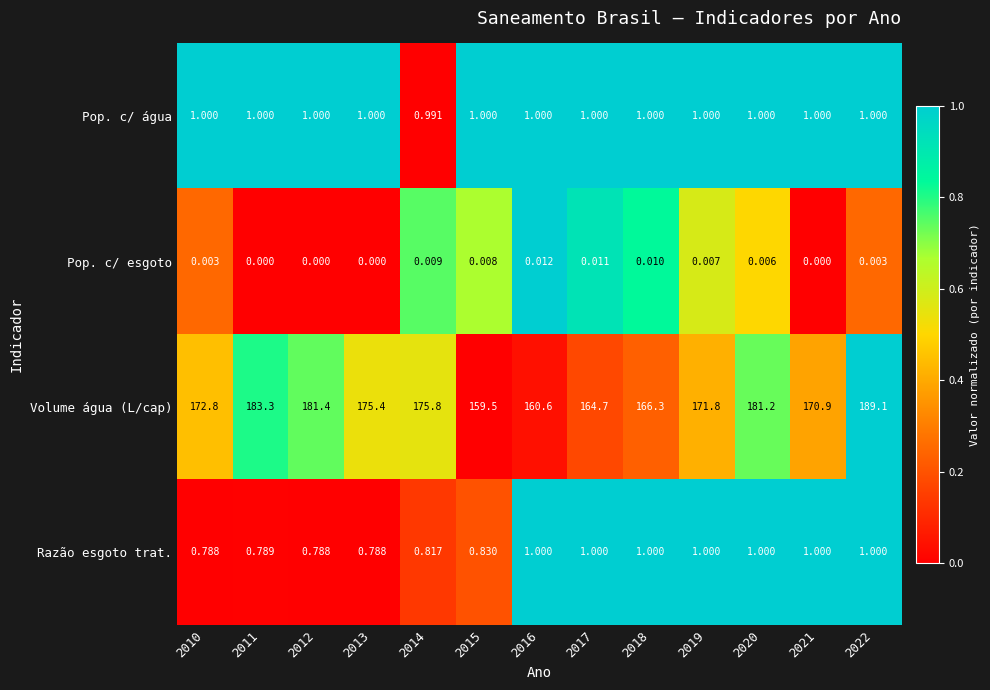

Which series changed the most between 2010 and 2021?

Volume água (L/cap)